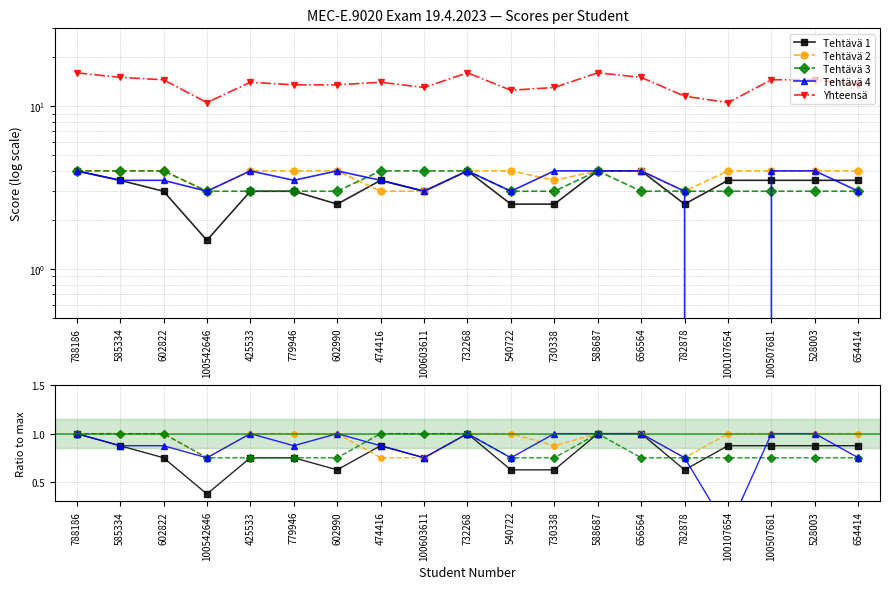

What is the spread (max minus min) of values at 588687?

15.0